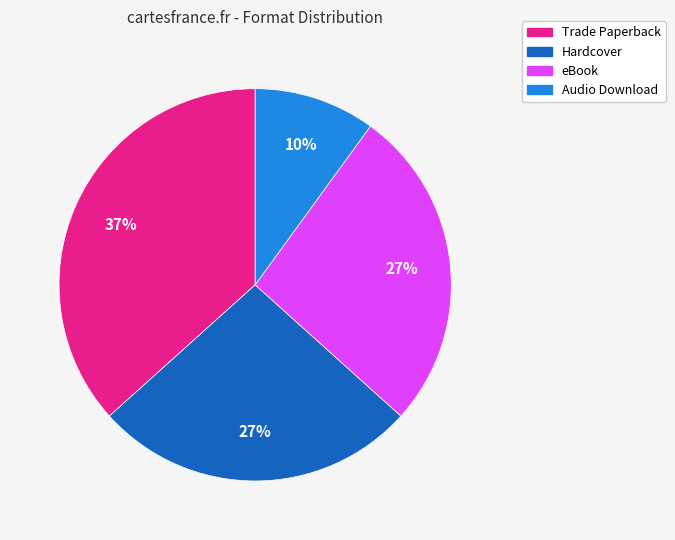

To the nearest percent, what portion does Audio Download represent?

10%